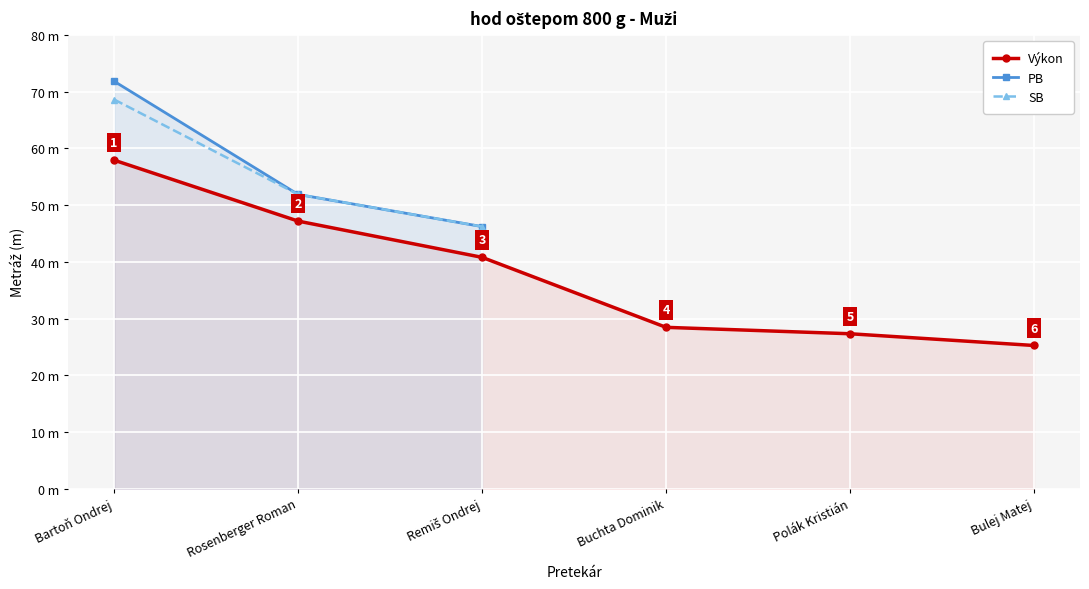

True or false: Výkon and PB cross at least once.

False